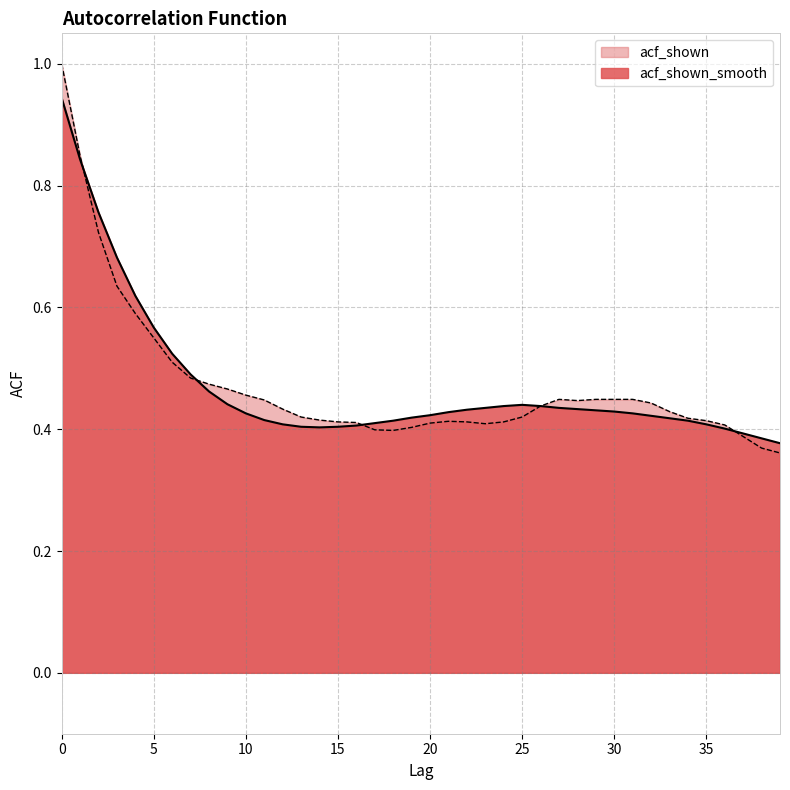

True or false: acf_shown_smooth and acf_shown intersect in this chart.

True